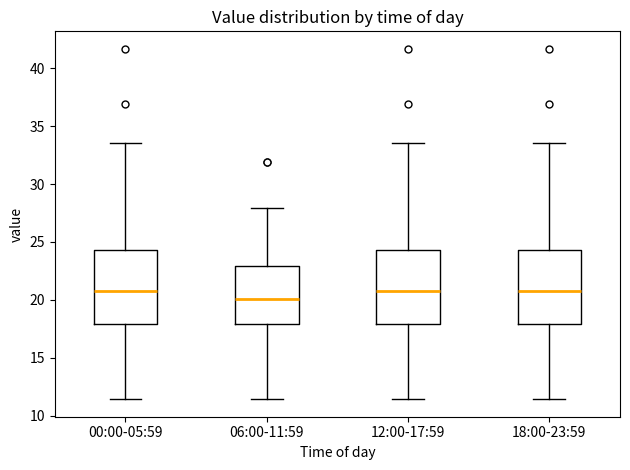

Reading left to right, transcribe this box plot: for each box, give where its median line is, the range the box spans, and where its two whiskers end, as read against the y-axis. The values are not printed on the chart, so give them approximately, as read against the axis.

00:00-05:59: median 20.5, box 18.0 to 24.5, whiskers 11.5 to 33.5
06:00-11:59: median 20.0, box 18.0 to 23.0, whiskers 11.5 to 28.0
12:00-17:59: median 20.5, box 18.0 to 24.5, whiskers 11.5 to 33.5
18:00-23:59: median 20.5, box 18.0 to 24.5, whiskers 11.5 to 33.5